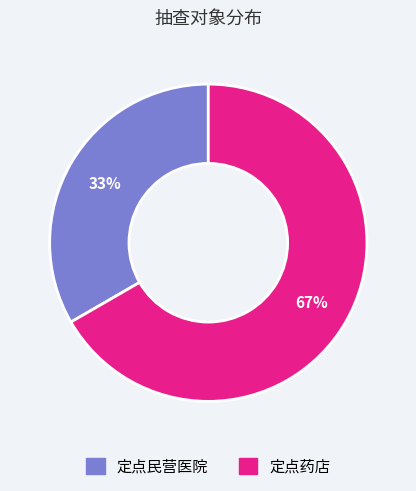

Rank the categories by value from lowest to highest.

定点民营医院, 定点药店